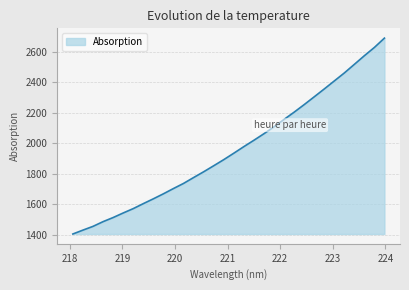

What is the greatest value displayed?

2691.2